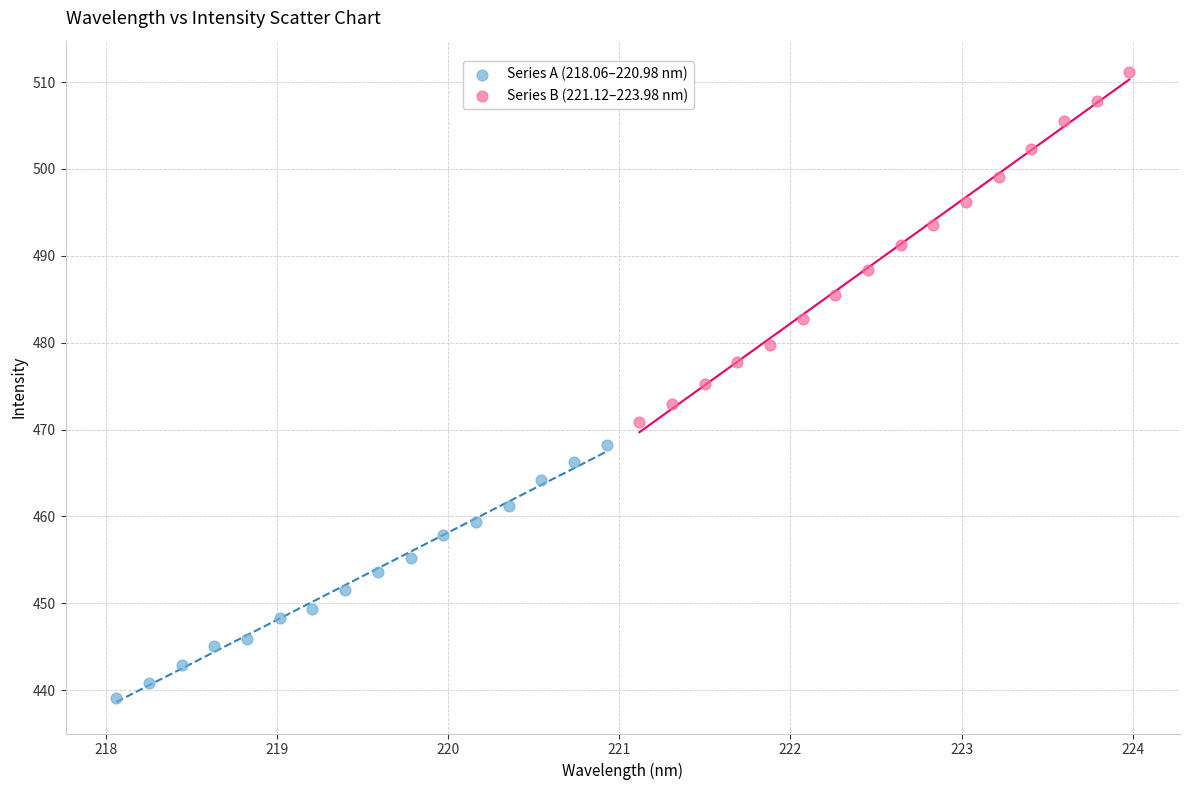

Which series contains the lowest Y value?

Series A (218.06–220.98 nm)